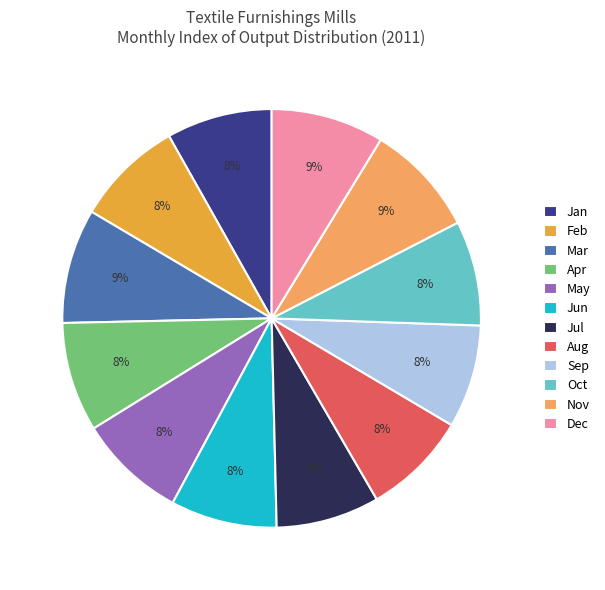

Combined, do Apr and Dec account for over 50%?

No